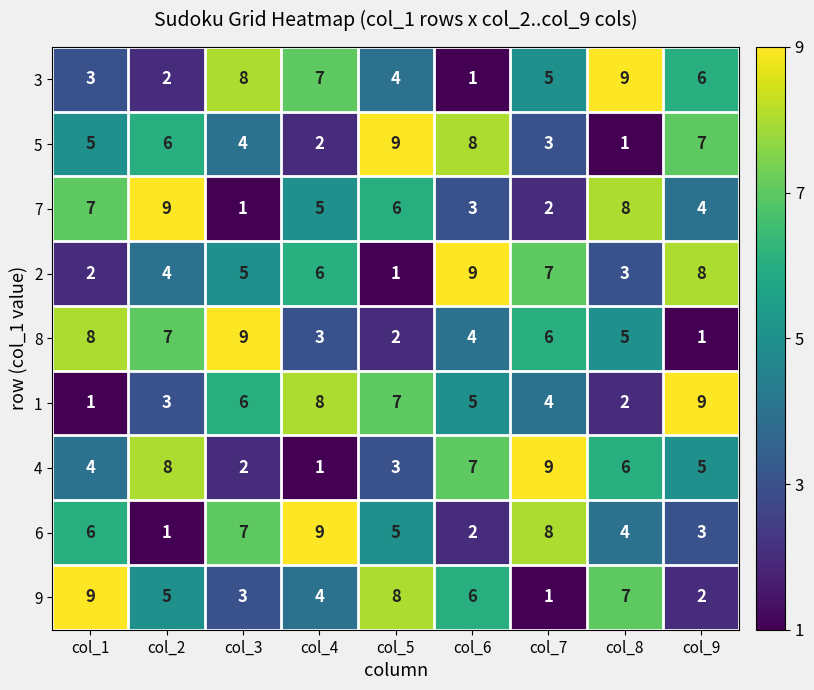

What is the total value across all series at col_9?

45